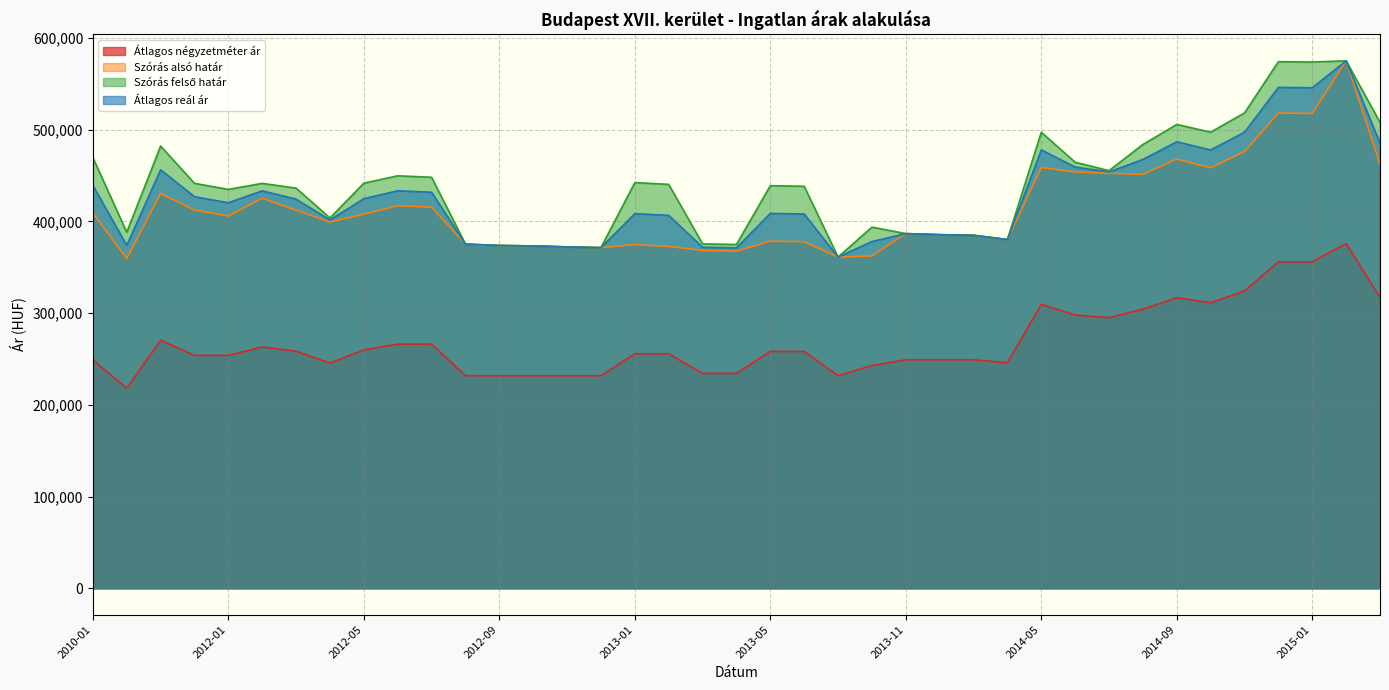

Where is the first local minimum for Átlagos négyzetméter ár?

2011-05